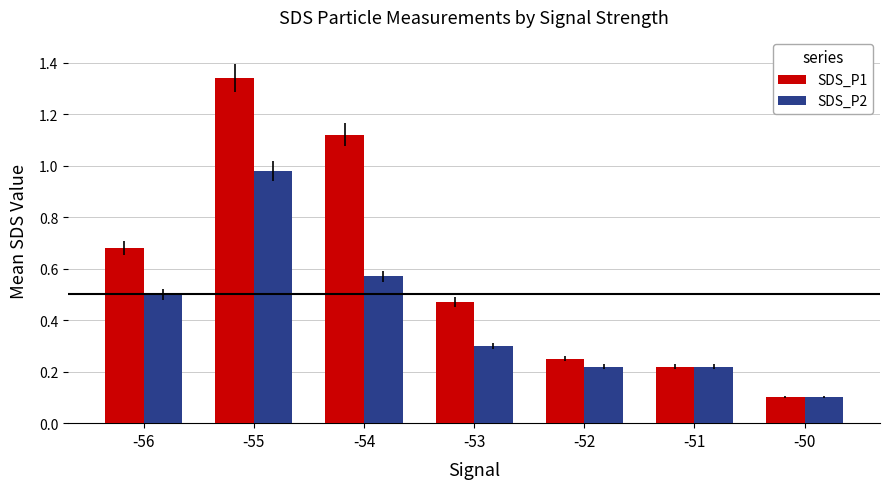

True or false: SDS_P1 has a value of 0.3 at -55.

False